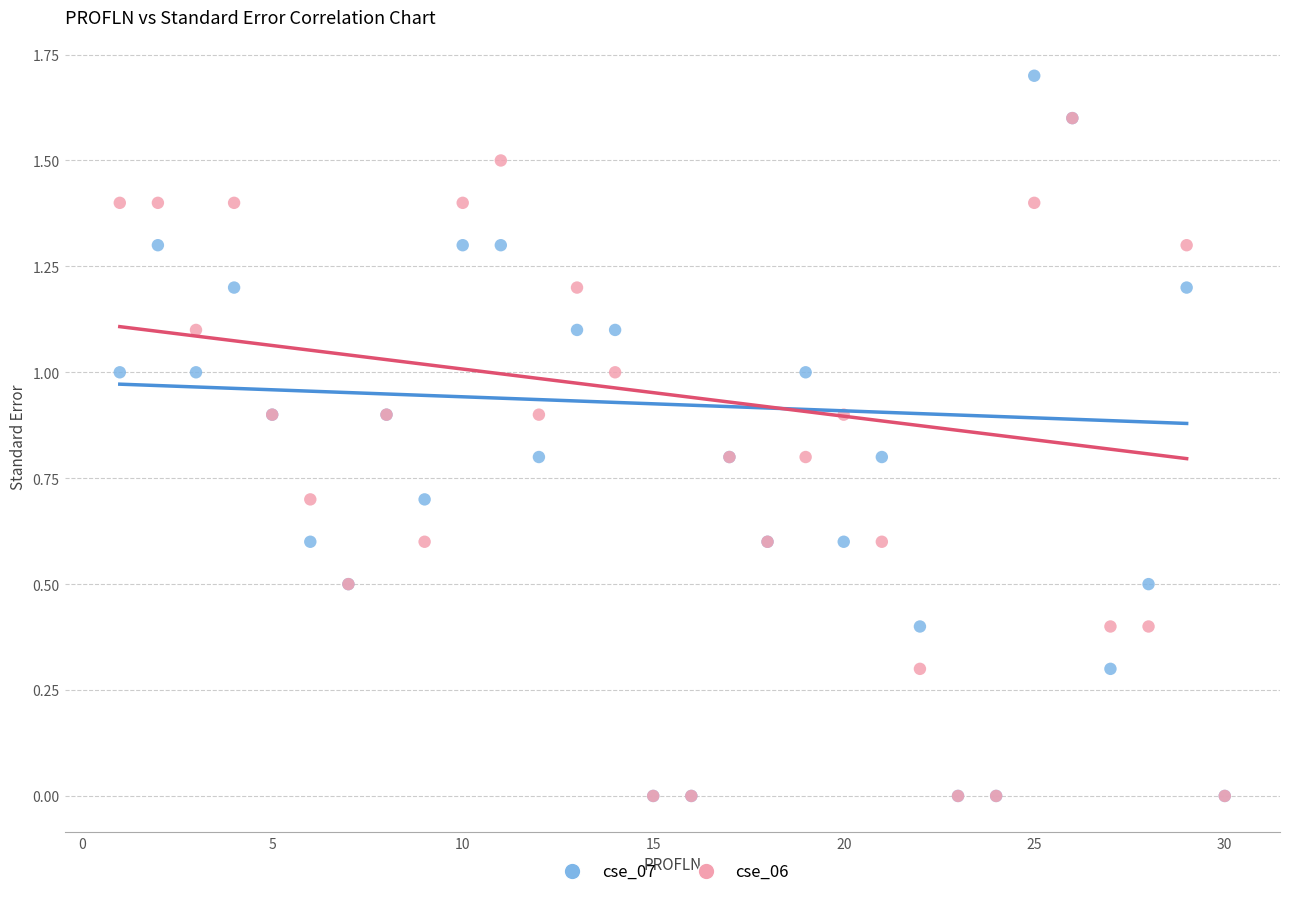

What are all the series names shown in the legend?

cse_07, cse_06